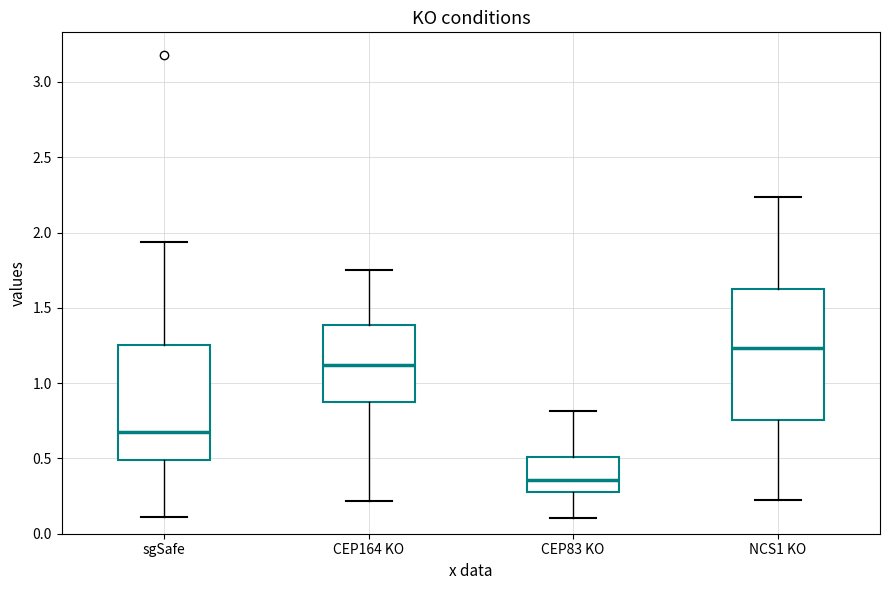

Which box has the highest median line?

NCS1 KO